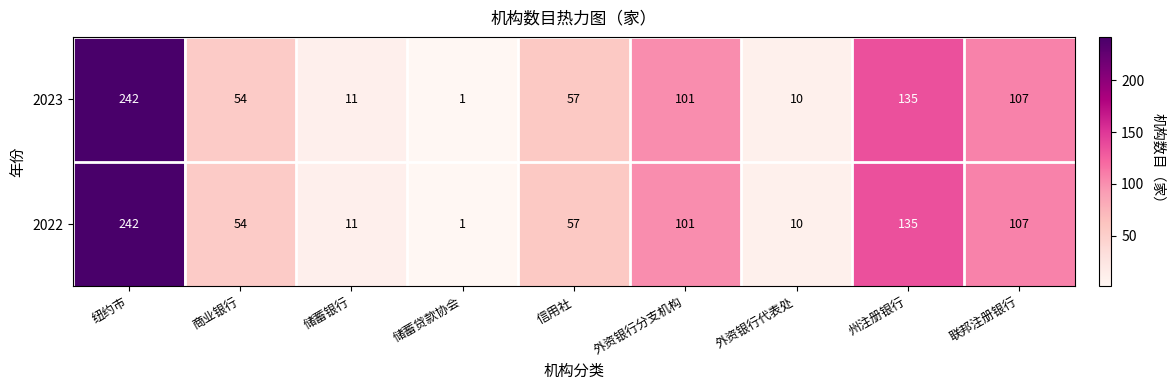

At which category is the sum across all series the highest?

纽约市